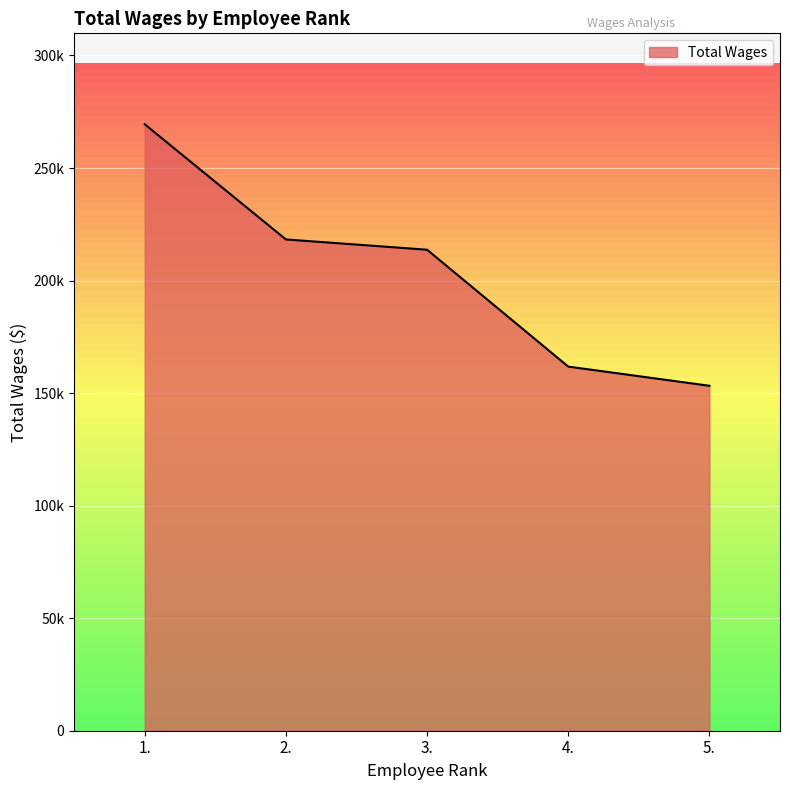

List the labels in order of value, smallest first.

5., 4., 3., 2., 1.